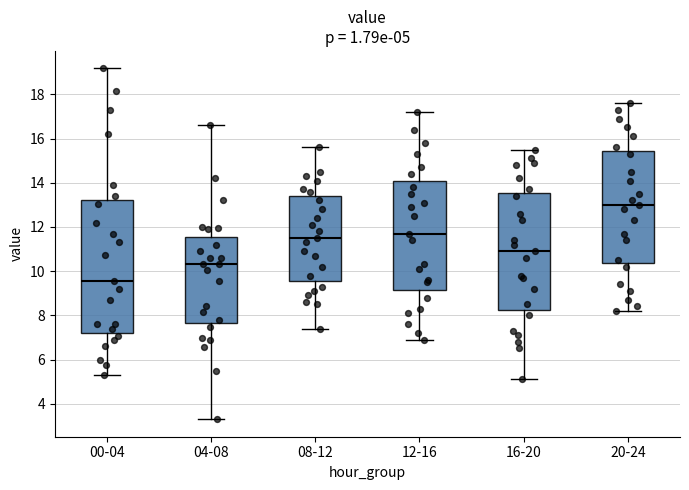

Which box is the tallest, from its lower edge to its upper edge?

00-04